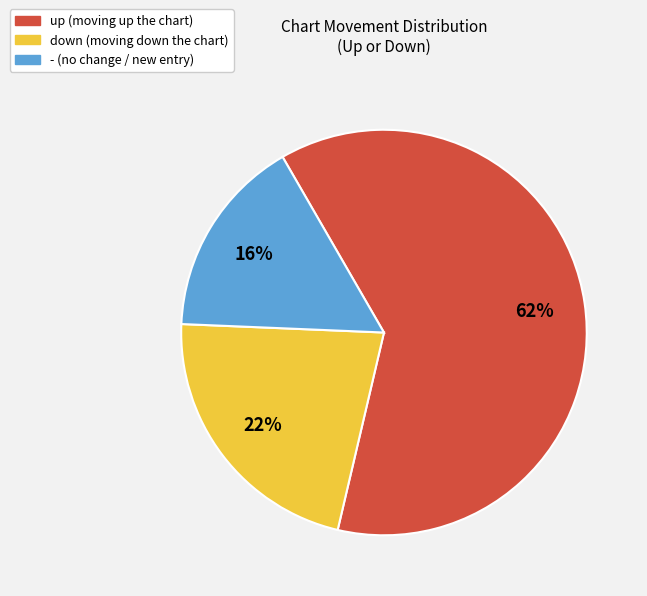

How many segments does this pie chart have?

3